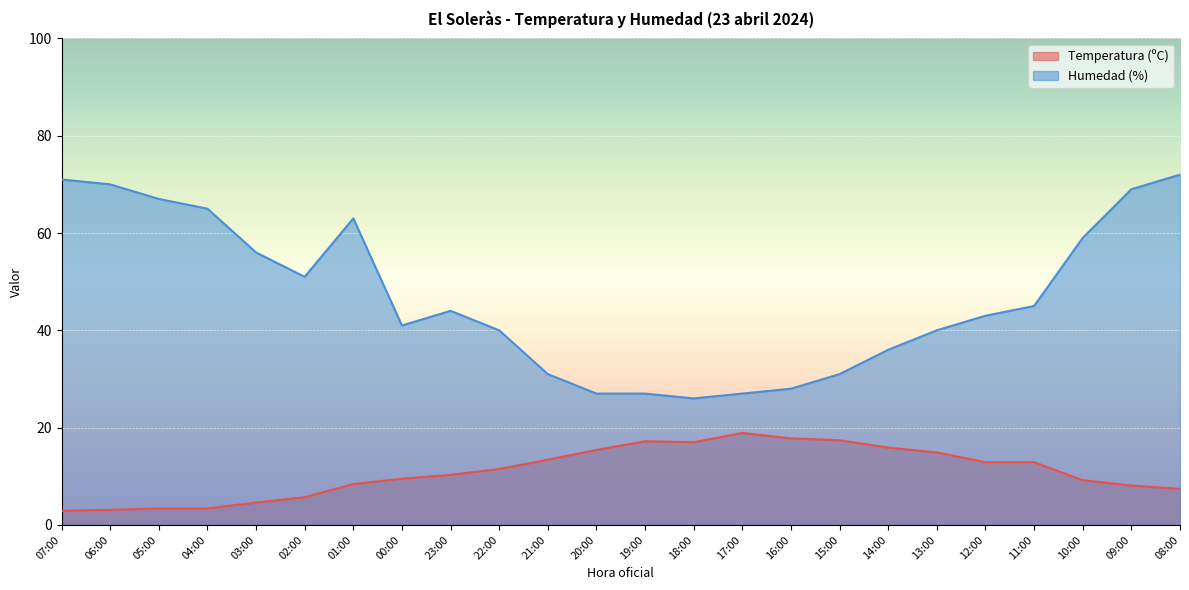

What is the sum of the Temperatura (ºC) values at 18:00 and 09:00?

25.1